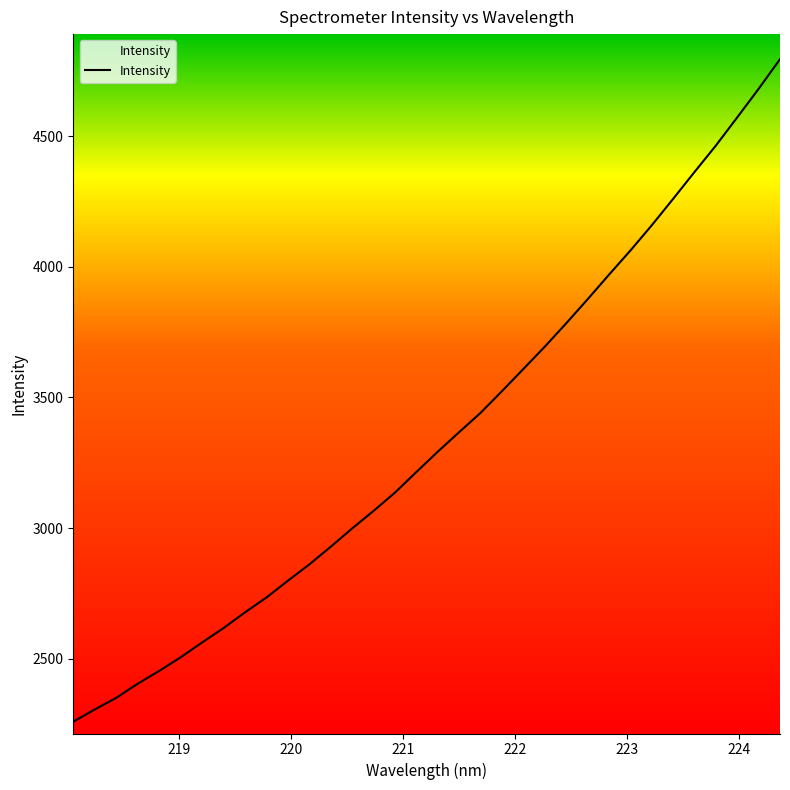

What is the smallest value displayed?

2259.7